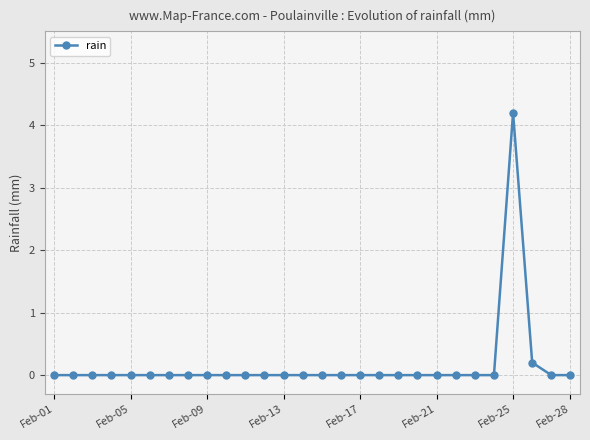

What is the greatest value displayed?

4.2